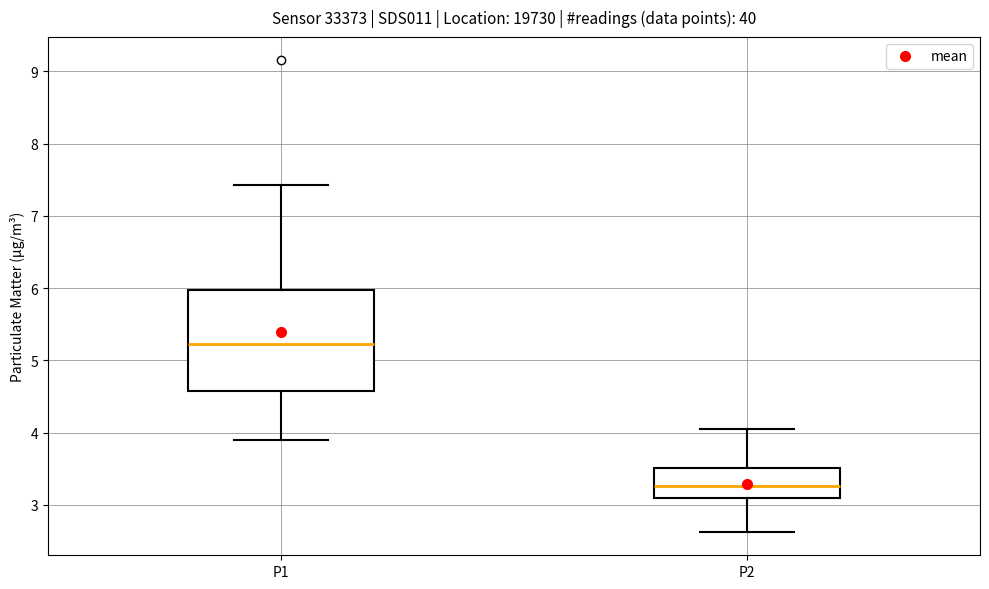

Where is the upper edge of the box for P2 on the y-axis? The values are not printed on the chart, so give them approximately, as read against the axis.

3.5